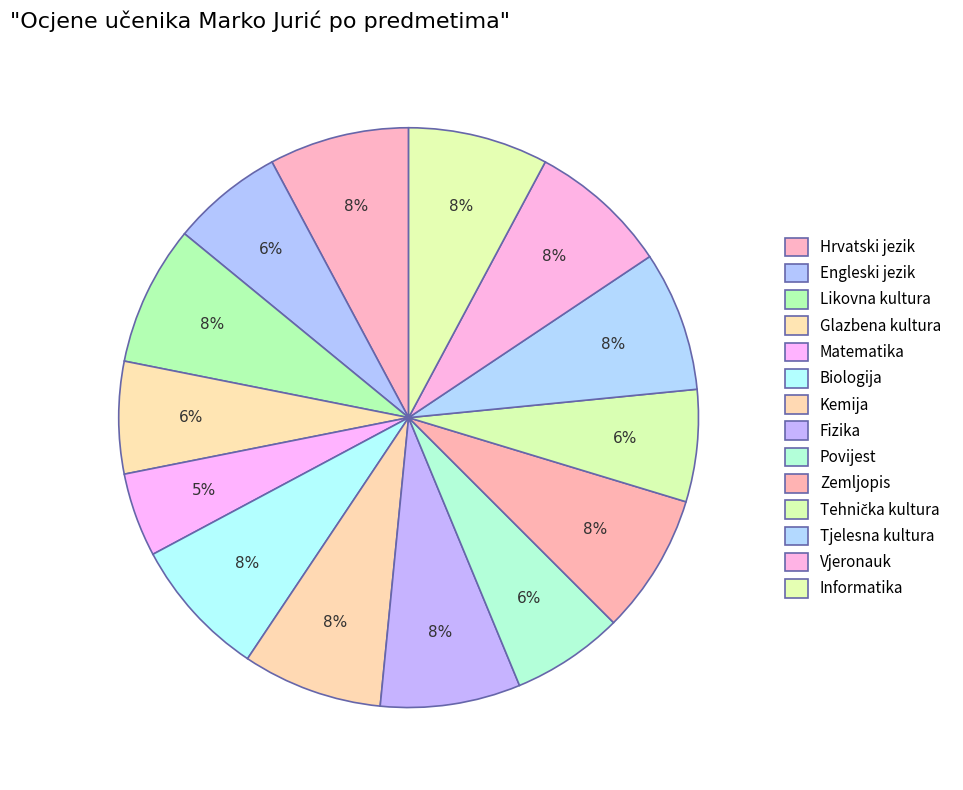

What percentage is the Informatika slice, to the nearest percent?

8%